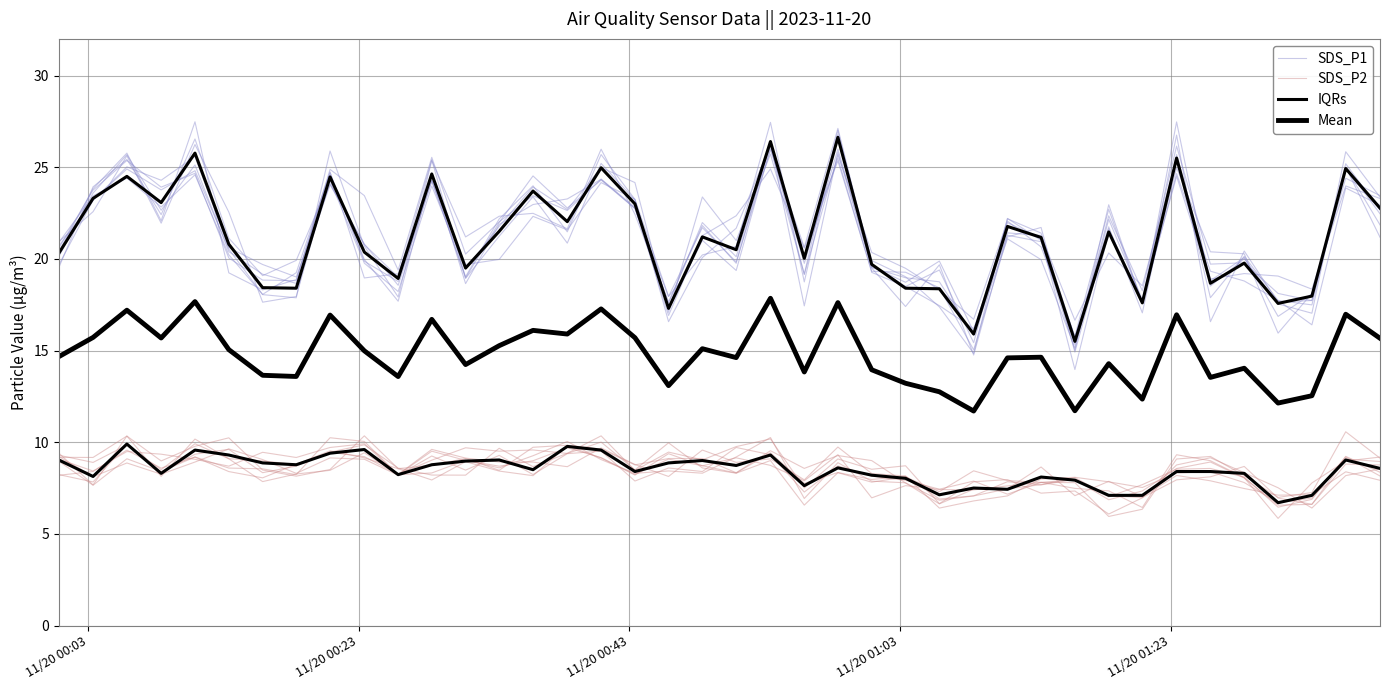

Is this an area chart (filled region under the line)?

No